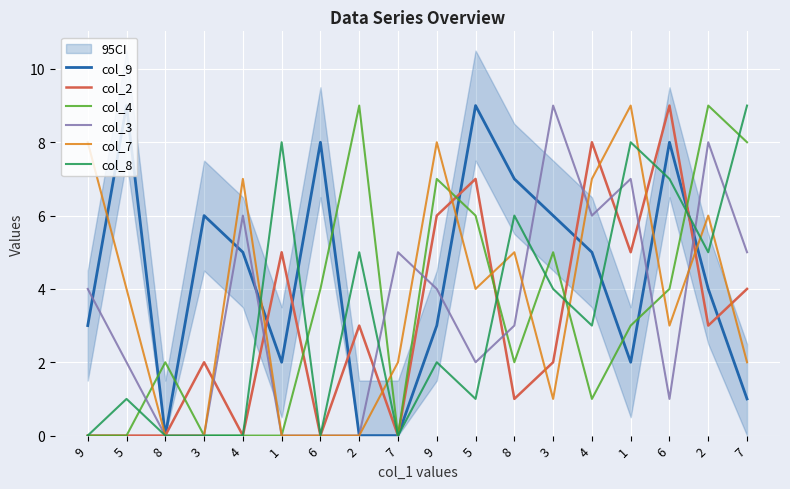

Is it true that col_2 equals 1 at 3?

False